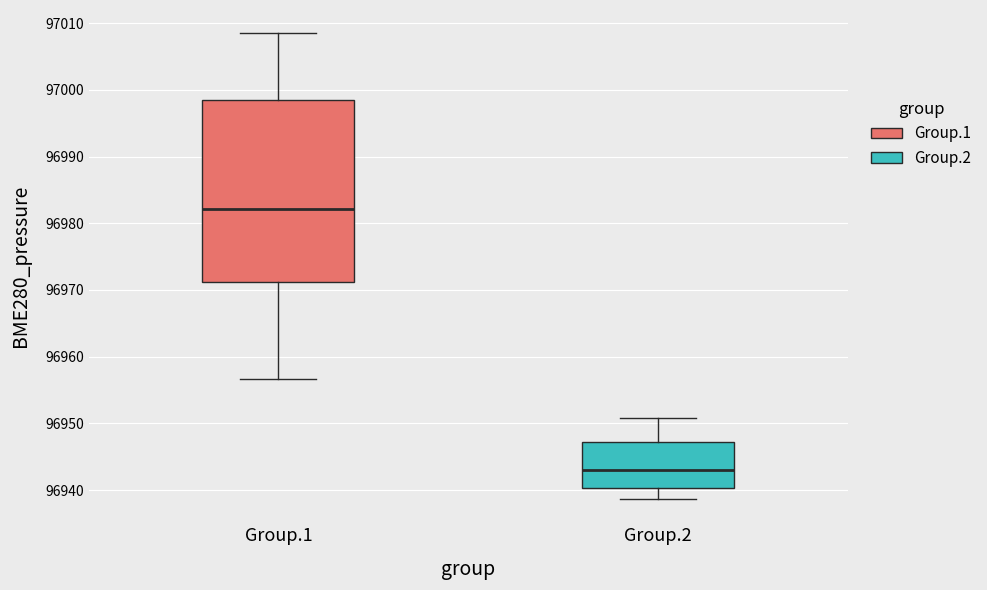

Reading left to right, read every box against the y-axis: the position of its median line, the range the box covers, and the ends of its whiskers. The values are not printed on the chart, so give them approximately, as read against the axis.

Group.1: median 96982, box 96971 to 96998, whiskers 96957 to 97008
Group.2: median 96943, box 96940 to 96947, whiskers 96939 to 96951